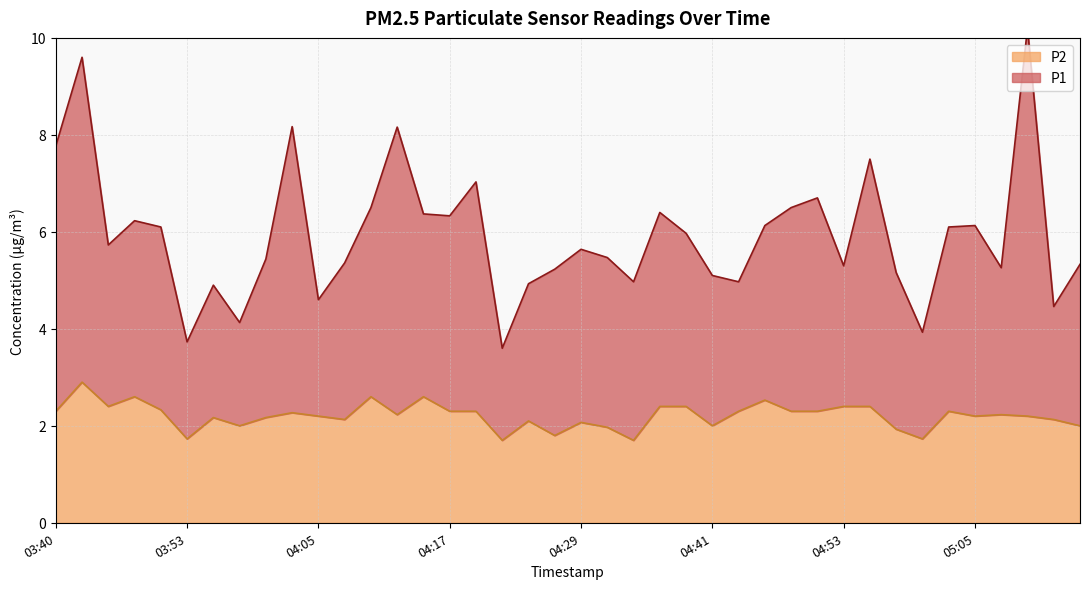

What is the total value across all series at 05:08?

7.5